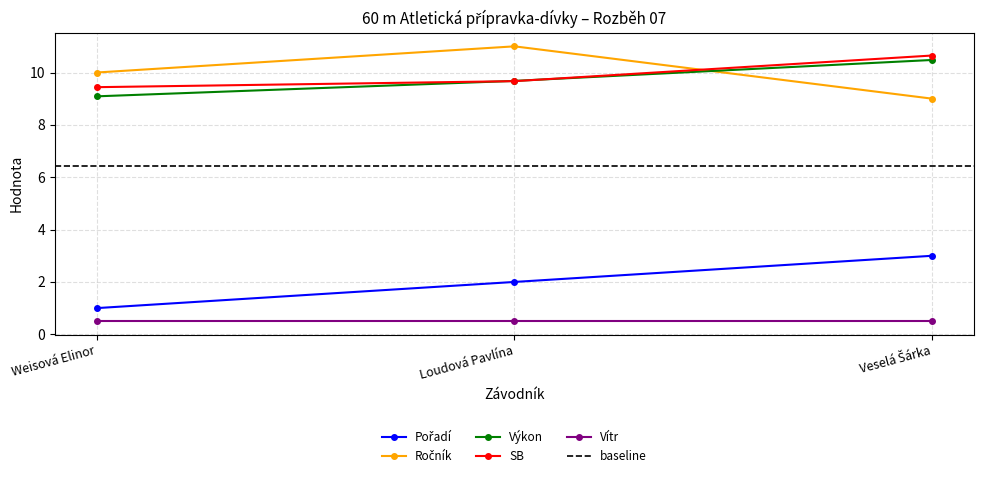

Where is Ročník nearest to the value 10?

Weisová Elinor